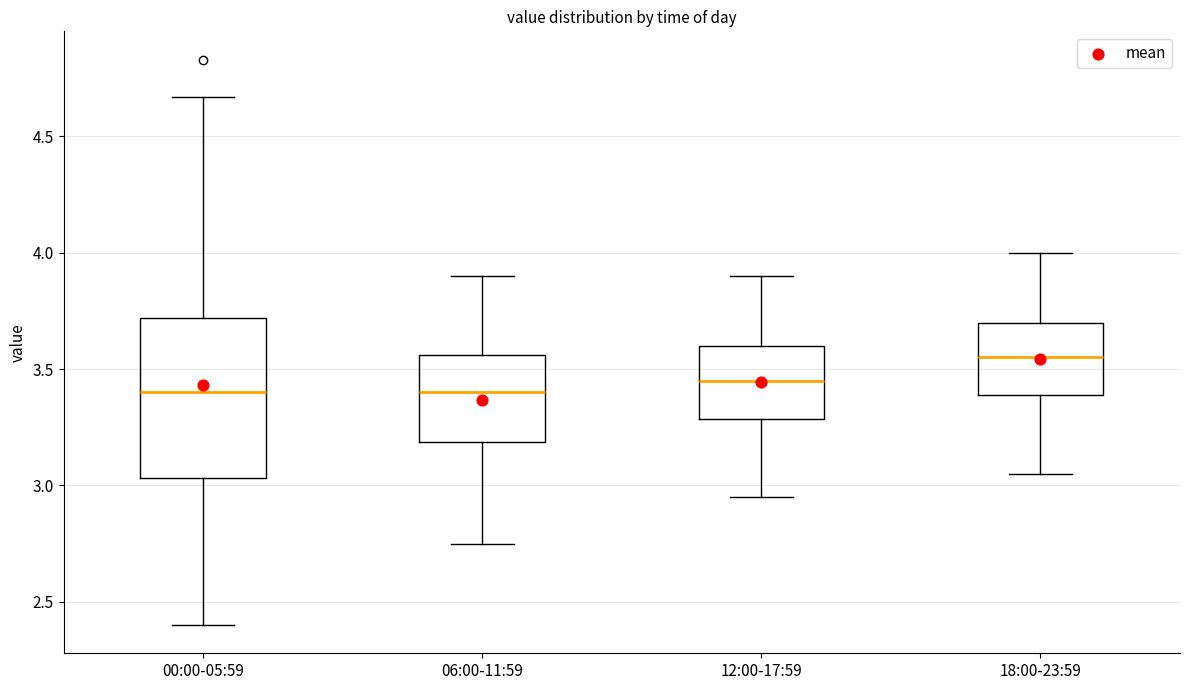

Reading left to right, transcribe this box plot: for each box, give where its median line is, the range the box spans, and where its two whiskers end, as read against the y-axis. The values are not printed on the chart, so give them approximately, as read against the axis.

00:00-05:59: median 3.40, box 3.05 to 3.70, whiskers 2.40 to 4.65
06:00-11:59: median 3.40, box 3.20 to 3.55, whiskers 2.75 to 3.90
12:00-17:59: median 3.45, box 3.30 to 3.60, whiskers 2.95 to 3.90
18:00-23:59: median 3.55, box 3.40 to 3.70, whiskers 3.05 to 4.00